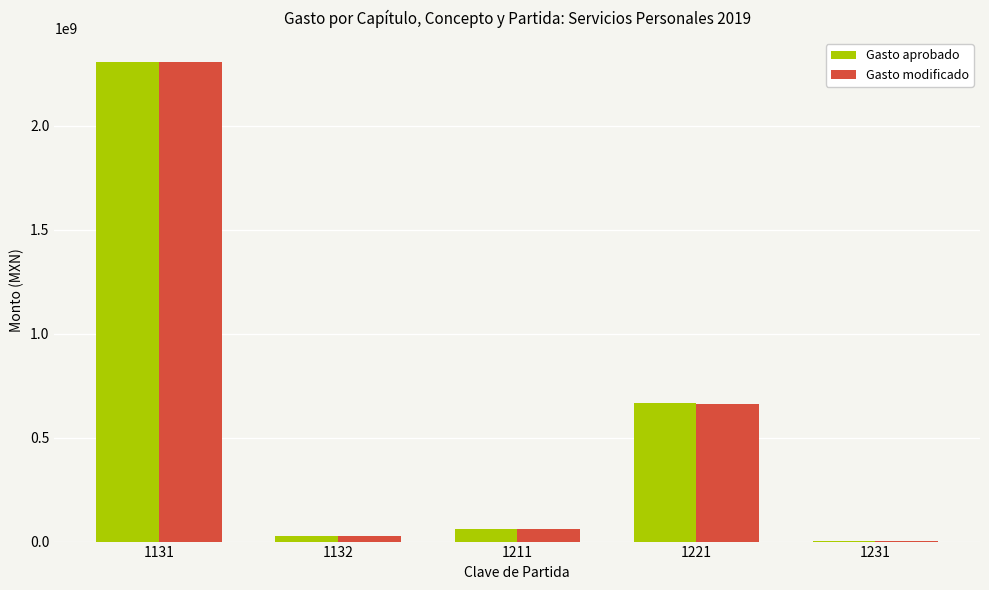

What are all the series names shown in the legend?

Gasto aprobado, Gasto modificado